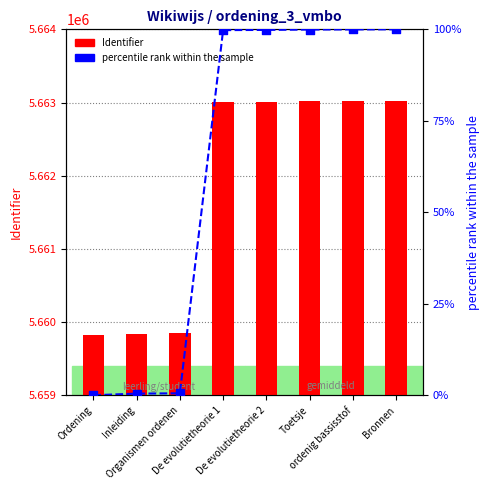

Which series contains the lowest Y value?

percentile rank within the sample